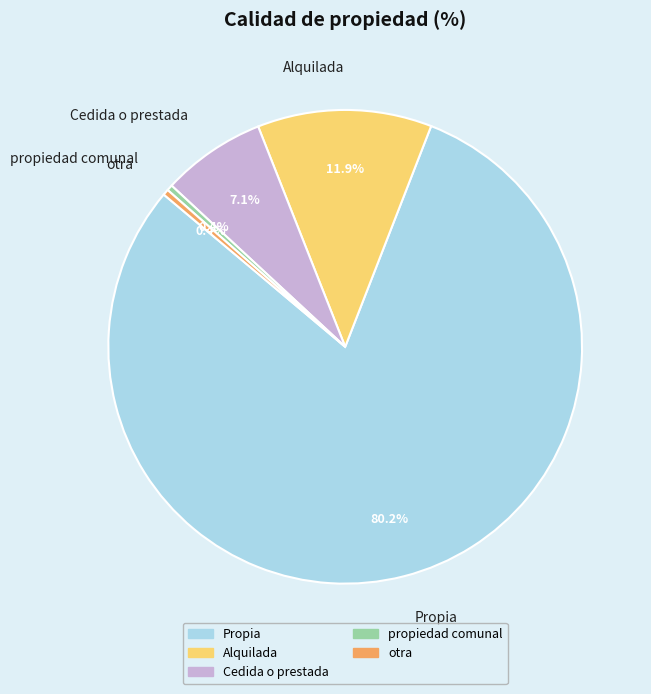

Combined, what portion of the pie is Cedida o prestada and Propia?

87.3%